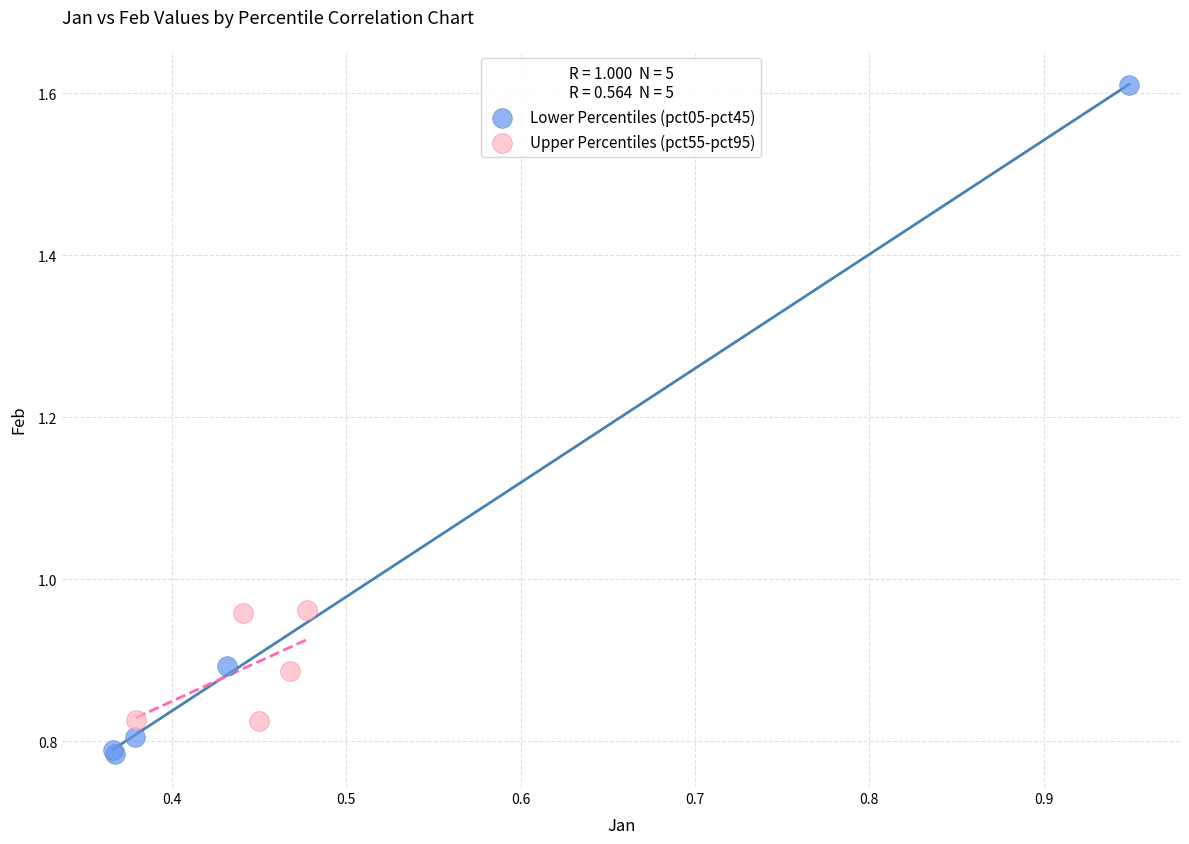

Which series has the largest Y range (max minus min)?

Lower Percentiles (pct05-pct45)